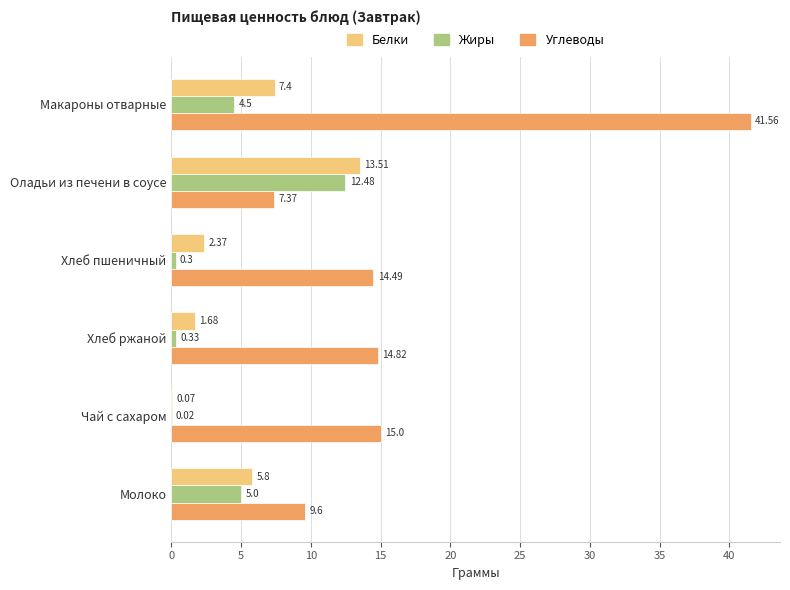

Where is Жиры nearest to the value 6?

Молоко